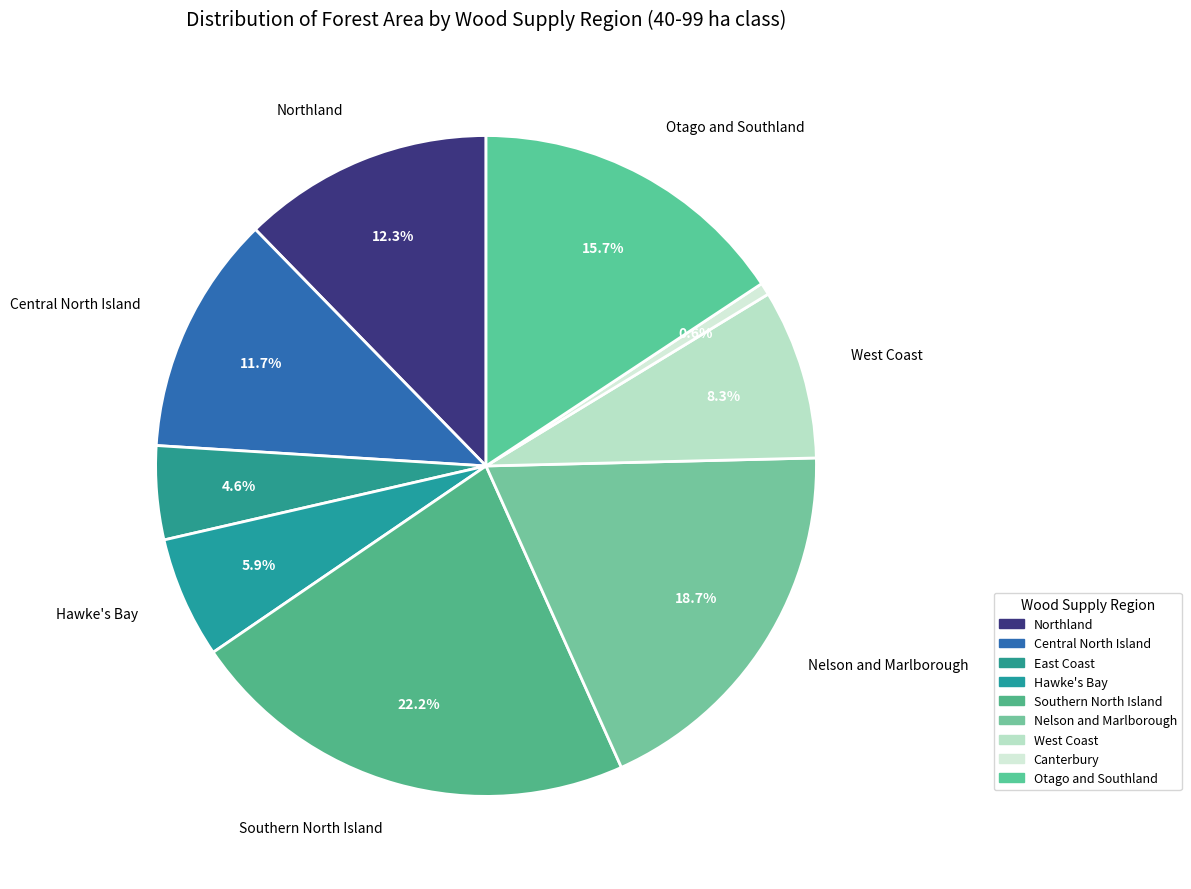

To the nearest percent, what is the difference between the largest and smallest slice percentages?

22%